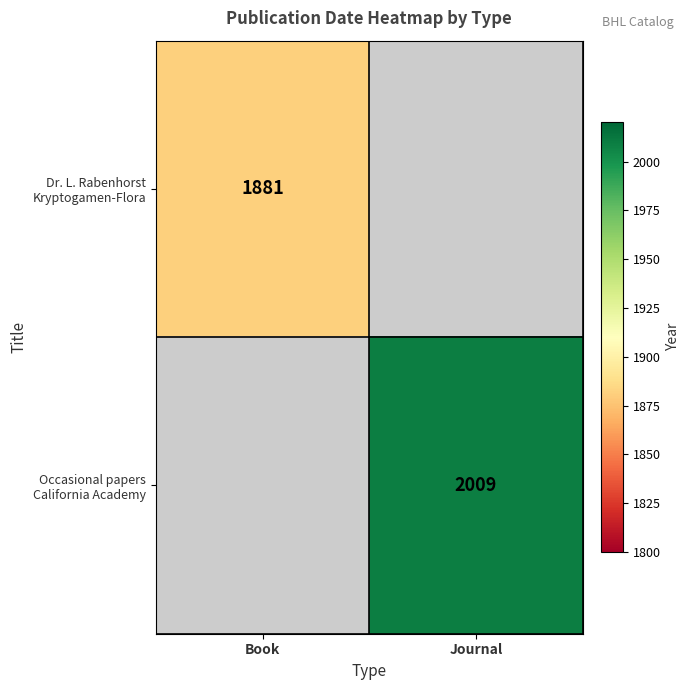

How many series are shown in this chart?

2